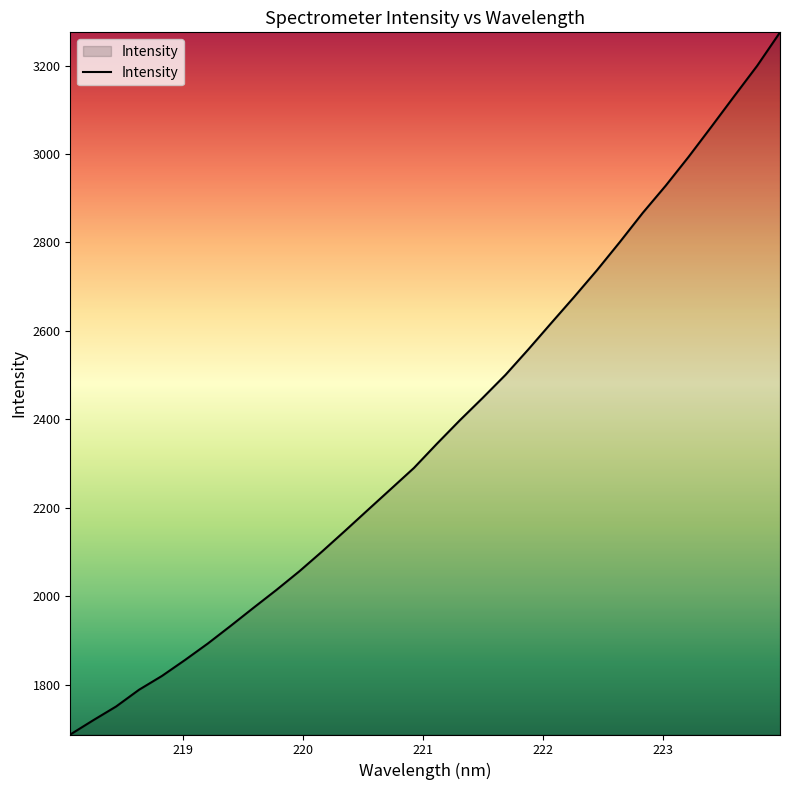

What is the maximum value shown in the chart?

3275.1